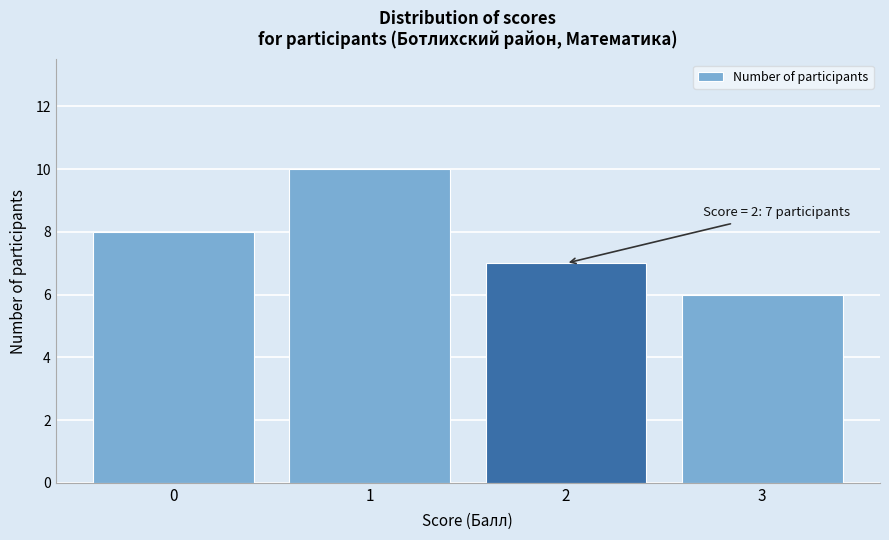

Reading left to right, transcribe all the data shown in this chart.

0=8	1=10	2=7	3=6